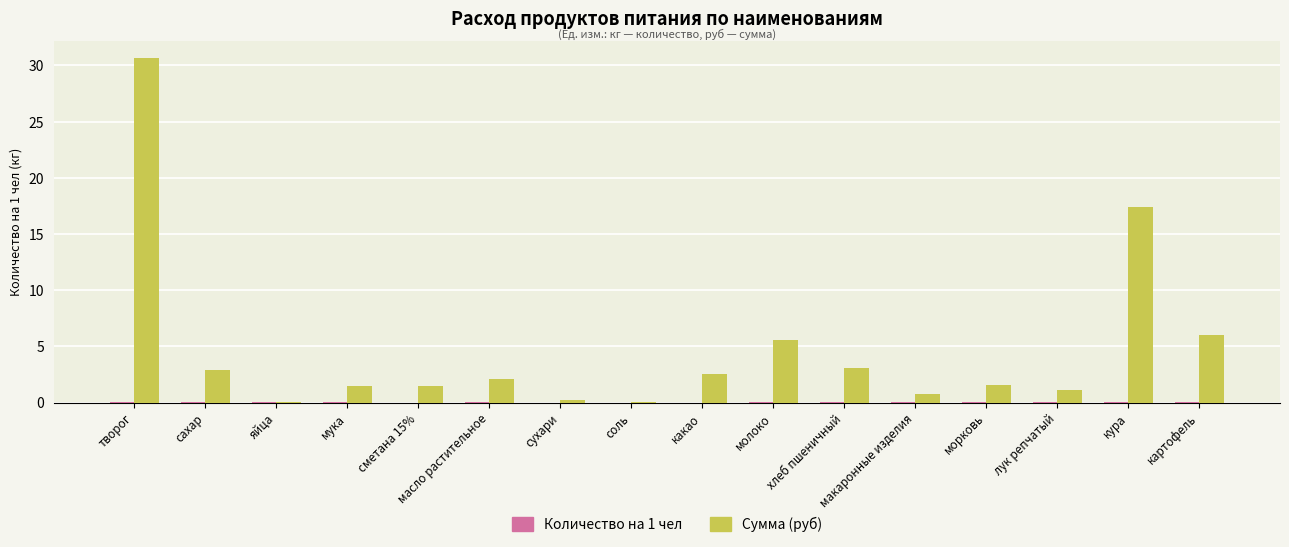

At which category does the chart reach its peak across all series?

творог